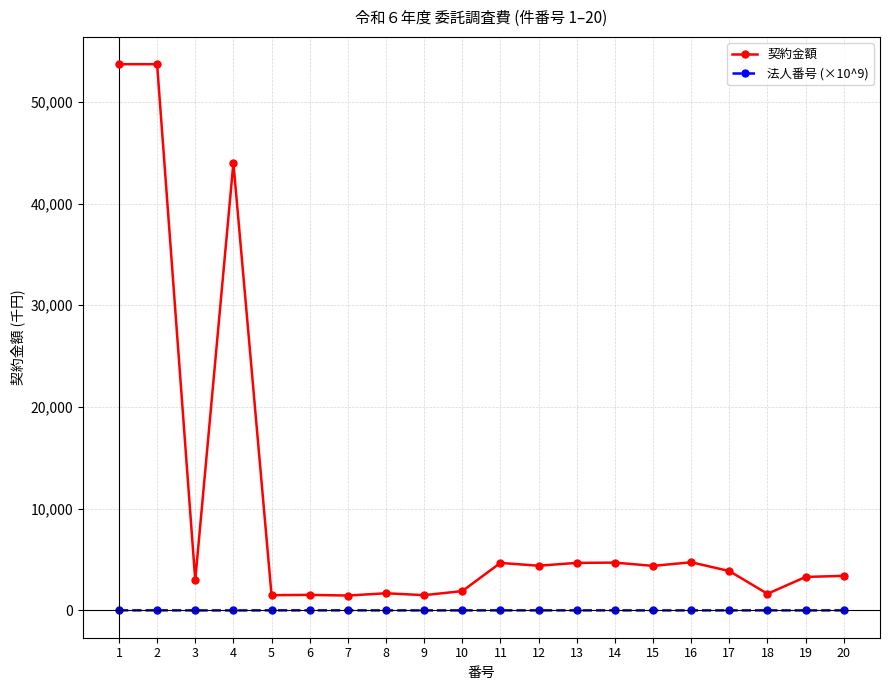

At how many categories does at least one series exceed 37294?

3